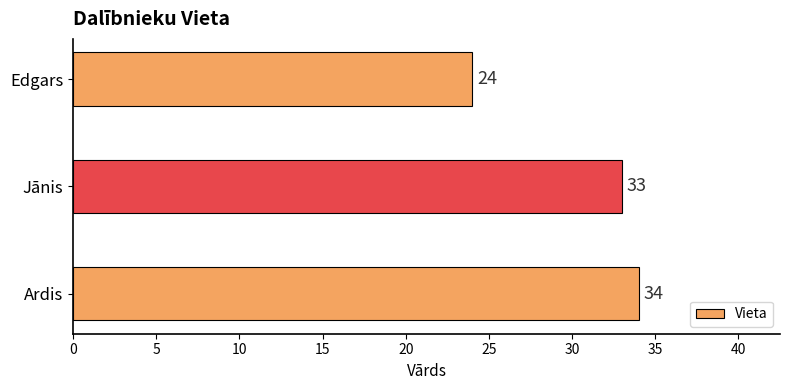

How many categories are shown in the chart?

3